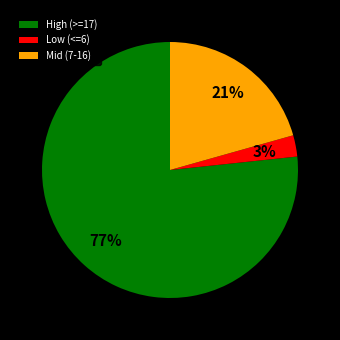

Is there any slice that represents more than half of the pie?

Yes